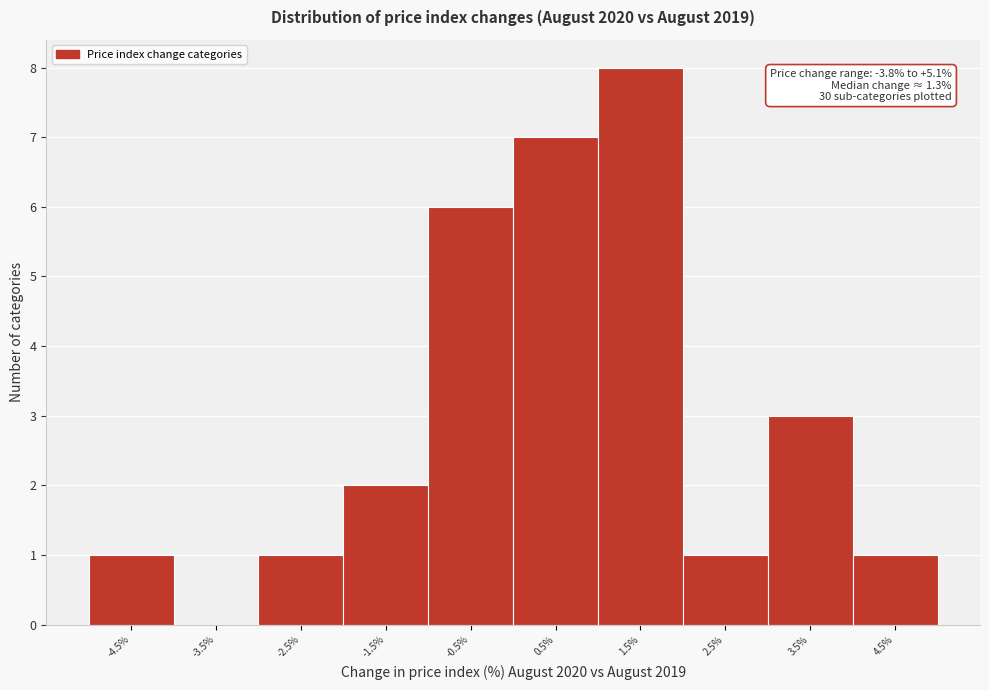

Reading left to right, what are all the values shown in this chart?

-4.5%=1	-3.5%=0	-2.5%=1	-1.5%=2	-0.5%=6	0.5%=7	1.5%=8	2.5%=1	3.5%=3	4.5%=1